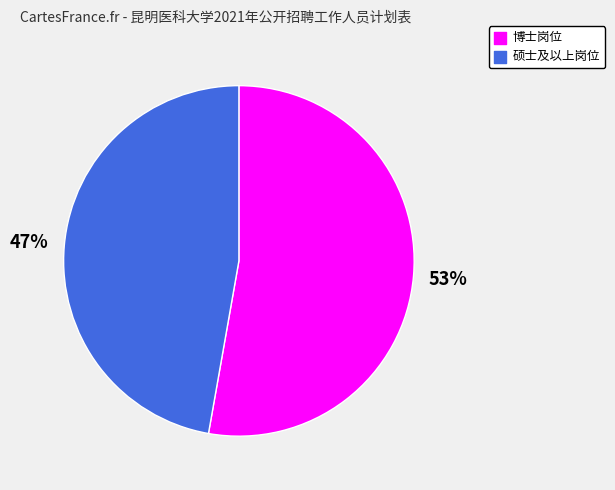

Count the number of slices in the pie.

2